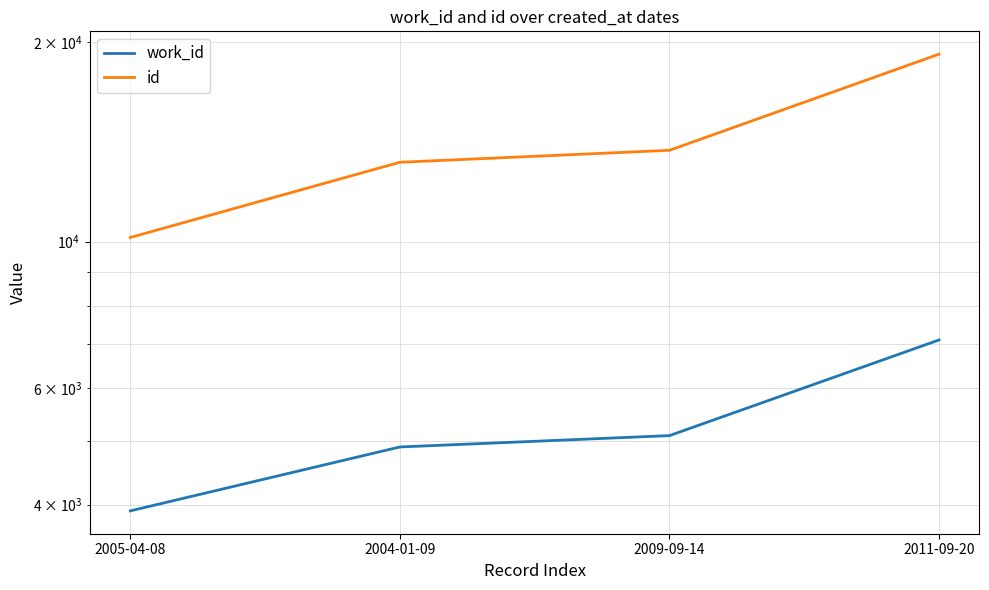

What is the difference between the id values at 2009-09-14 and 2005-04-08?

3597